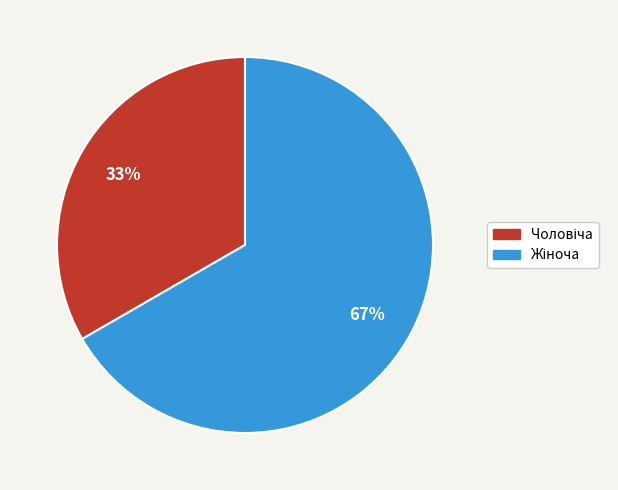

To the nearest percent, what is the average slice percentage?

50%